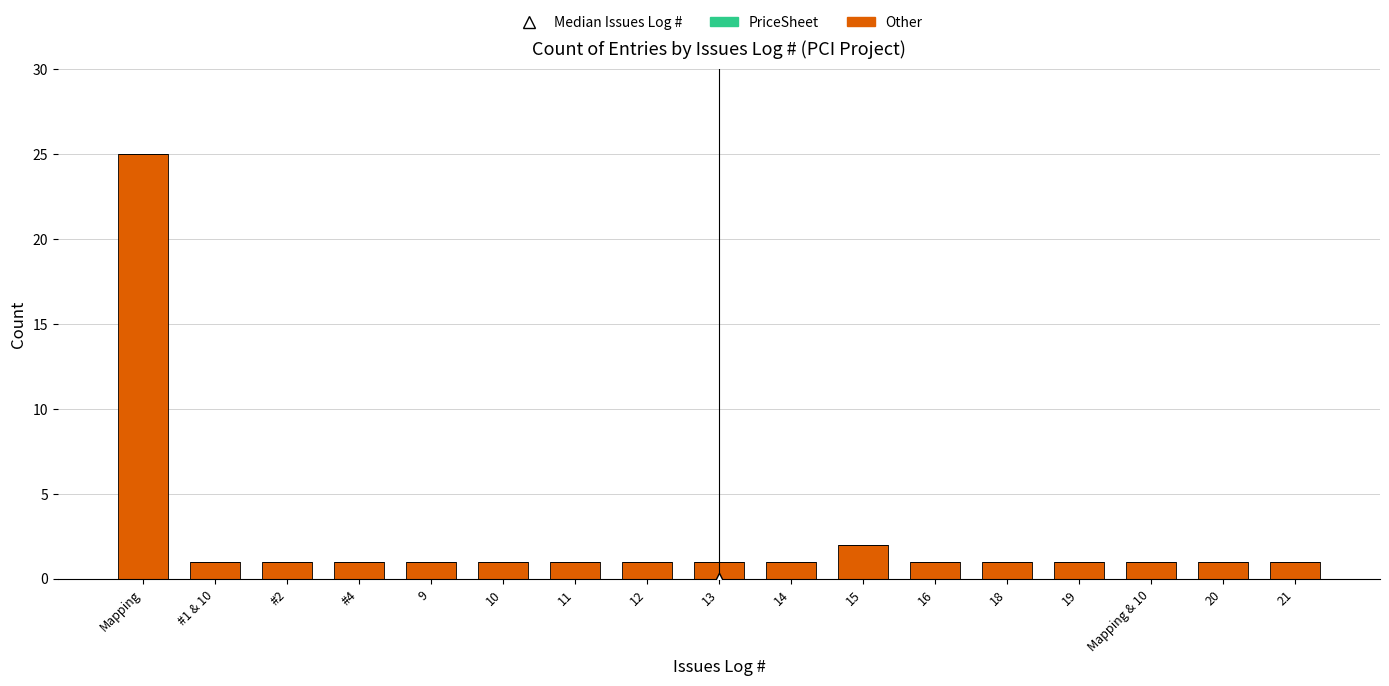

At which category is the sum across all series the highest?

Mapping